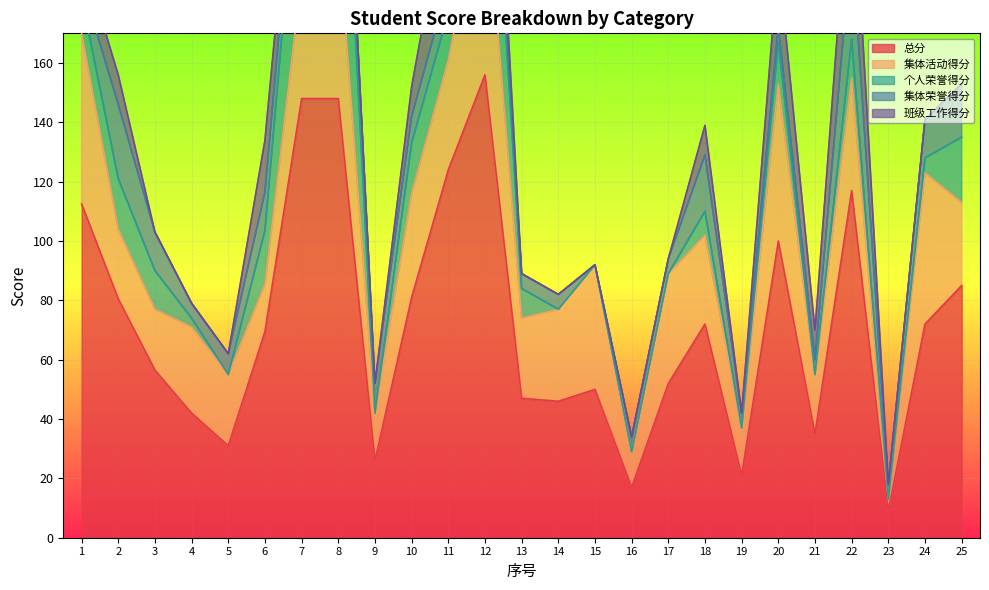

Does the chart display data point markers on the line(s)?

No